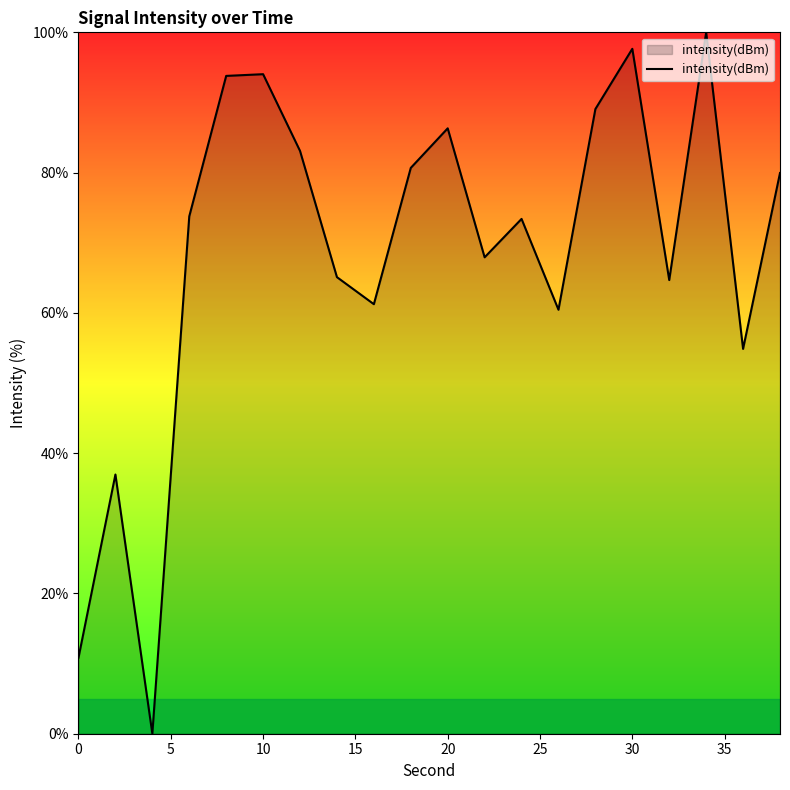

What is the difference between the maximum and minimum values?

100.0